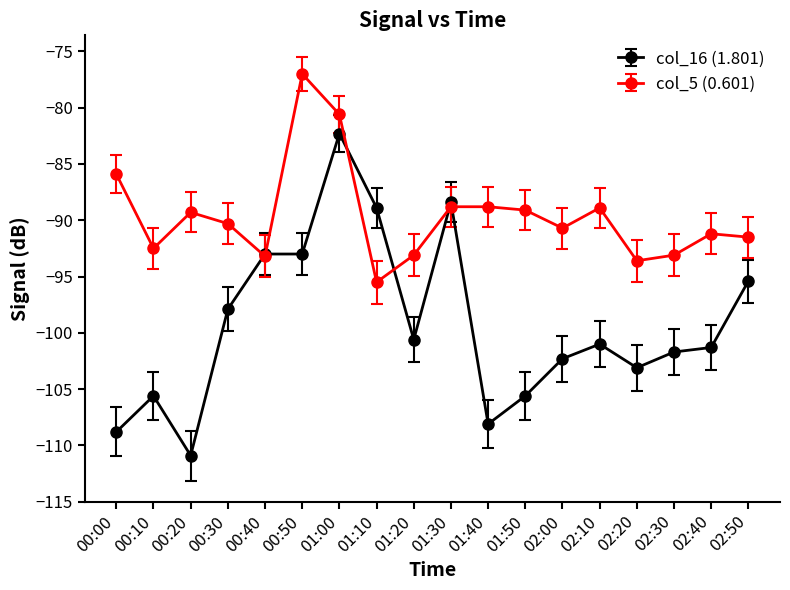

List the series in order of their peak value, lowest first.

col_16 (1.801), col_5 (0.601)